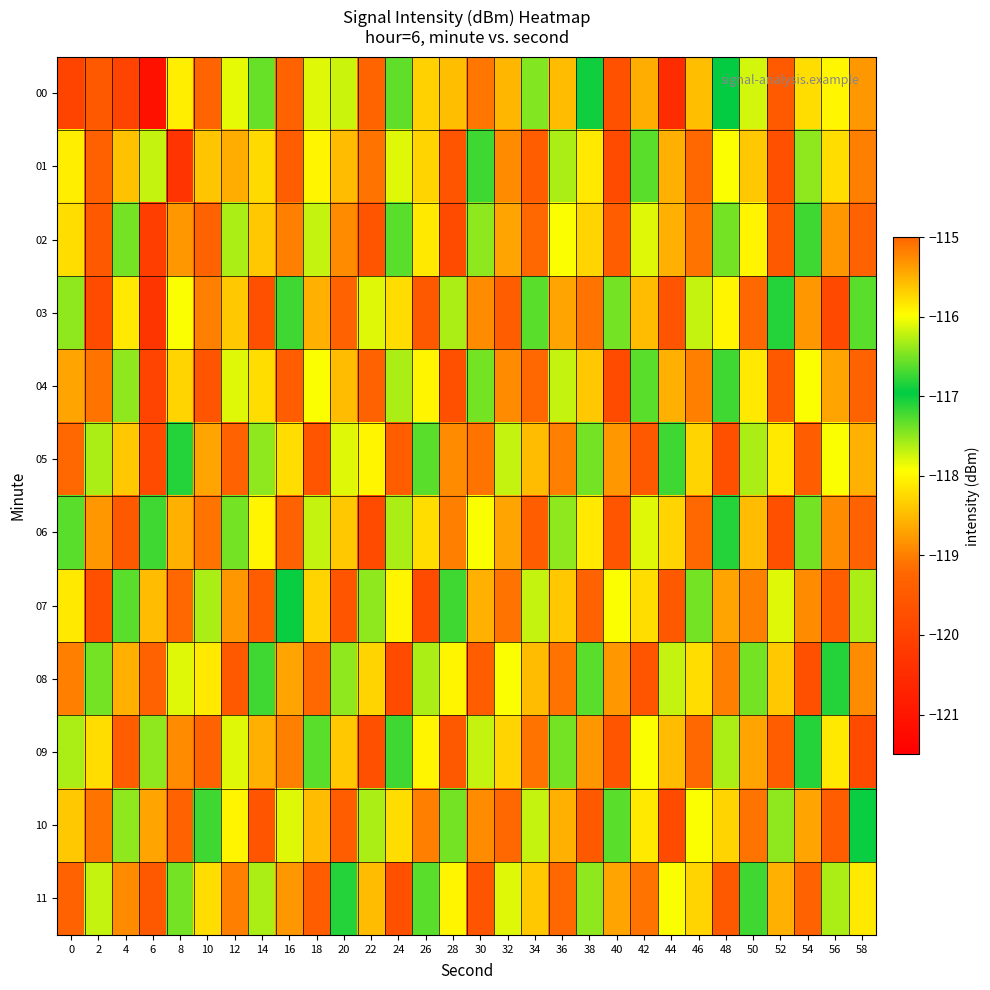

Reading right to left, list all the values displayed in this chart.

00: 58=-118.8	56=-115.9	54=-118.2	52=-119.5	50=-117.8	48=-117.0	46=-115.6	44=-120.5	42=-118.6	40=-119.7	38=-117.0	36=-118.5	34=-117.5	32=-118.5	30=-119.1	28=-118.5	26=-118.3	24=-117.3	22=-119.3	20=-116.2	18=-117.8	16=-119.3	14=-117.3	12=-117.8	10=-119.3	8=-115.9	6=-121.1	4=-120.0	2=-119.5	0=-120.0
01: 58=-119.0	56=-118.2	54=-117.5	52=-119.7	50=-118.4	48=-117.9	46=-119.2	44=-118.6	42=-117.3	40=-119.8	38=-118.1	36=-117.6	34=-119.4	32=-118.9	30=-117.2	28=-119.6	26=-118.3	24=-117.8	22=-119.1	20=-118.5	18=-118.0	16=-119.4	14=-118.2	12=-118.6	10=-118.4	8=-120.3	6=-117.7	4=-118.5	2=-119.3	0=-115.9
02: 58=-119.3	56=-118.8	54=-117.2	52=-119.5	50=-118.0	48=-117.4	46=-119.1	44=-118.6	42=-117.8	40=-119.4	38=-118.3	36=-117.9	34=-119.2	32=-118.7	30=-117.5	28=-119.8	26=-118.1	24=-117.3	22=-119.6	20=-118.9	18=-117.7	16=-119.0	14=-118.4	12=-117.6	10=-119.3	8=-118.8	6=-120.1	4=-117.4	2=-119.5	0=-118.2
03: 58=-117.3	56=-119.9	54=-118.8	52=-117.1	50=-119.2	48=-118.0	46=-117.7	44=-119.6	42=-118.5	40=-117.4	38=-119.1	36=-118.7	34=-117.3	32=-119.4	30=-118.9	28=-117.6	26=-119.5	24=-118.2	22=-117.8	20=-119.3	18=-118.6	16=-117.2	14=-119.7	12=-118.4	10=-119.0	8=-117.9	6=-120.3	4=-118.1	2=-119.8	0=-117.5
04: 58=-119.3	56=-118.7	54=-117.9	52=-119.5	50=-118.1	48=-117.2	46=-119.0	44=-118.6	42=-117.3	40=-119.8	38=-118.4	36=-117.7	34=-119.2	32=-118.9	30=-117.4	28=-119.7	26=-118.0	24=-117.6	22=-119.3	20=-118.5	18=-117.9	16=-119.4	14=-118.2	12=-117.8	10=-119.6	8=-118.3	6=-120.0	4=-117.5	2=-119.1	0=-118.7
05: 58=-118.6	56=-117.9	54=-119.4	52=-118.1	50=-117.6	48=-119.7	46=-118.3	44=-117.2	42=-119.5	40=-118.8	38=-117.4	36=-119.0	34=-118.5	32=-117.7	30=-119.1	28=-118.9	26=-117.3	24=-119.4	22=-118.0	20=-117.8	18=-119.6	16=-118.2	14=-117.5	12=-119.3	10=-118.7	8=-117.1	6=-119.8	4=-118.4	2=-117.6	0=-119.2
06: 58=-119.3	56=-118.9	54=-117.4	52=-119.7	50=-118.5	48=-117.1	46=-119.2	44=-118.3	42=-117.8	40=-119.6	38=-118.1	36=-117.5	34=-119.4	32=-118.7	30=-117.9	28=-119.0	26=-118.2	24=-117.6	22=-119.8	20=-118.4	18=-117.7	16=-119.3	14=-118.0	12=-117.4	10=-119.1	8=-118.6	6=-117.2	4=-119.5	2=-118.8	0=-117.3
07: 58=-117.6	56=-119.4	54=-118.9	52=-117.8	50=-119.0	48=-118.7	46=-117.4	44=-119.5	42=-118.2	40=-117.9	38=-119.3	36=-118.4	34=-117.7	32=-119.1	30=-118.6	28=-117.2	26=-119.8	24=-118.0	22=-117.5	20=-119.6	18=-118.3	16=-117.0	14=-119.4	12=-118.8	10=-117.6	8=-119.2	6=-118.5	4=-117.3	2=-119.7	0=-118.1
08: 58=-118.9	56=-117.1	54=-119.7	52=-118.4	50=-117.4	48=-119.0	46=-118.2	44=-117.7	42=-119.6	40=-118.8	38=-117.3	36=-119.1	34=-118.5	32=-117.9	30=-119.4	28=-118.0	26=-117.6	24=-119.8	22=-118.3	20=-117.5	18=-119.2	16=-118.7	14=-117.2	12=-119.5	10=-118.1	8=-117.8	6=-119.3	4=-118.6	2=-117.4	0=-119.0
09: 58=-119.8	56=-118.1	54=-117.1	52=-119.4	50=-118.7	48=-117.6	46=-119.2	44=-118.5	42=-117.9	40=-119.6	38=-118.8	36=-117.4	34=-119.1	32=-118.3	30=-117.7	28=-119.5	26=-118.0	24=-117.2	22=-119.7	20=-118.4	18=-117.3	16=-119.0	14=-118.6	12=-117.8	10=-119.3	8=-118.9	6=-117.5	4=-119.4	2=-118.2	0=-117.6
10: 58=-117.0	56=-119.4	54=-118.7	52=-117.5	50=-119.1	48=-118.3	46=-117.9	44=-119.8	42=-118.1	40=-117.3	38=-119.5	36=-118.6	34=-117.7	32=-119.2	30=-118.9	28=-117.4	26=-119.0	24=-118.2	22=-117.6	20=-119.4	18=-118.5	16=-117.8	14=-119.6	12=-118.0	10=-117.2	8=-119.3	6=-118.7	4=-117.5	2=-119.1	0=-118.4
11: 58=-118.1	56=-117.6	54=-119.3	52=-118.6	50=-117.2	48=-119.5	46=-118.3	44=-117.9	42=-119.1	40=-118.7	38=-117.5	36=-119.2	34=-118.4	32=-117.8	30=-119.6	28=-118.0	26=-117.3	24=-119.7	22=-118.5	20=-117.1	18=-119.4	16=-118.8	14=-117.6	12=-119.0	10=-118.2	8=-117.4	6=-119.5	4=-118.9	2=-117.7	0=-119.3